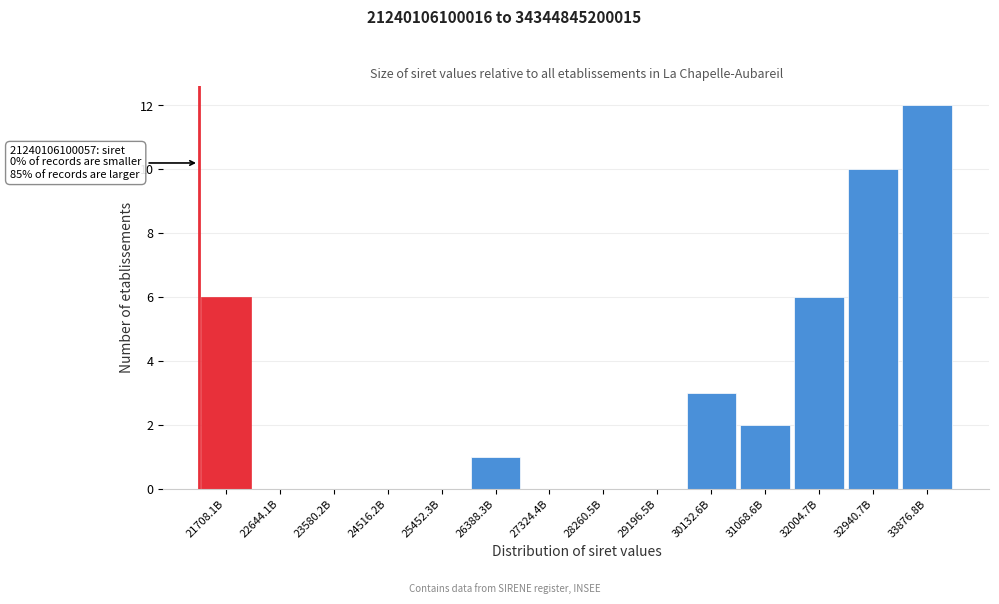

Reading left to right, extract all data points from this chart.

21708.1B=6	22644.1B=0	23580.2B=0	24516.2B=0	25452.3B=0	26388.3B=1	27324.4B=0	28260.5B=0	29196.5B=0	30132.6B=3	31068.6B=2	32004.7B=6	32940.7B=10	33876.8B=12